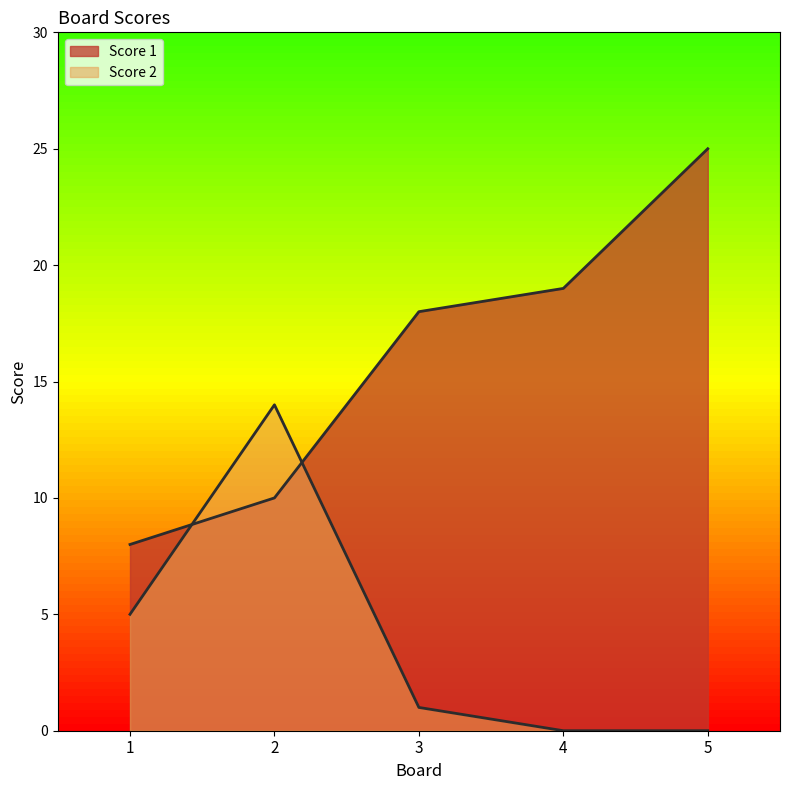

At 5, list the series in order from largest to smallest.

Score 1, Score 2